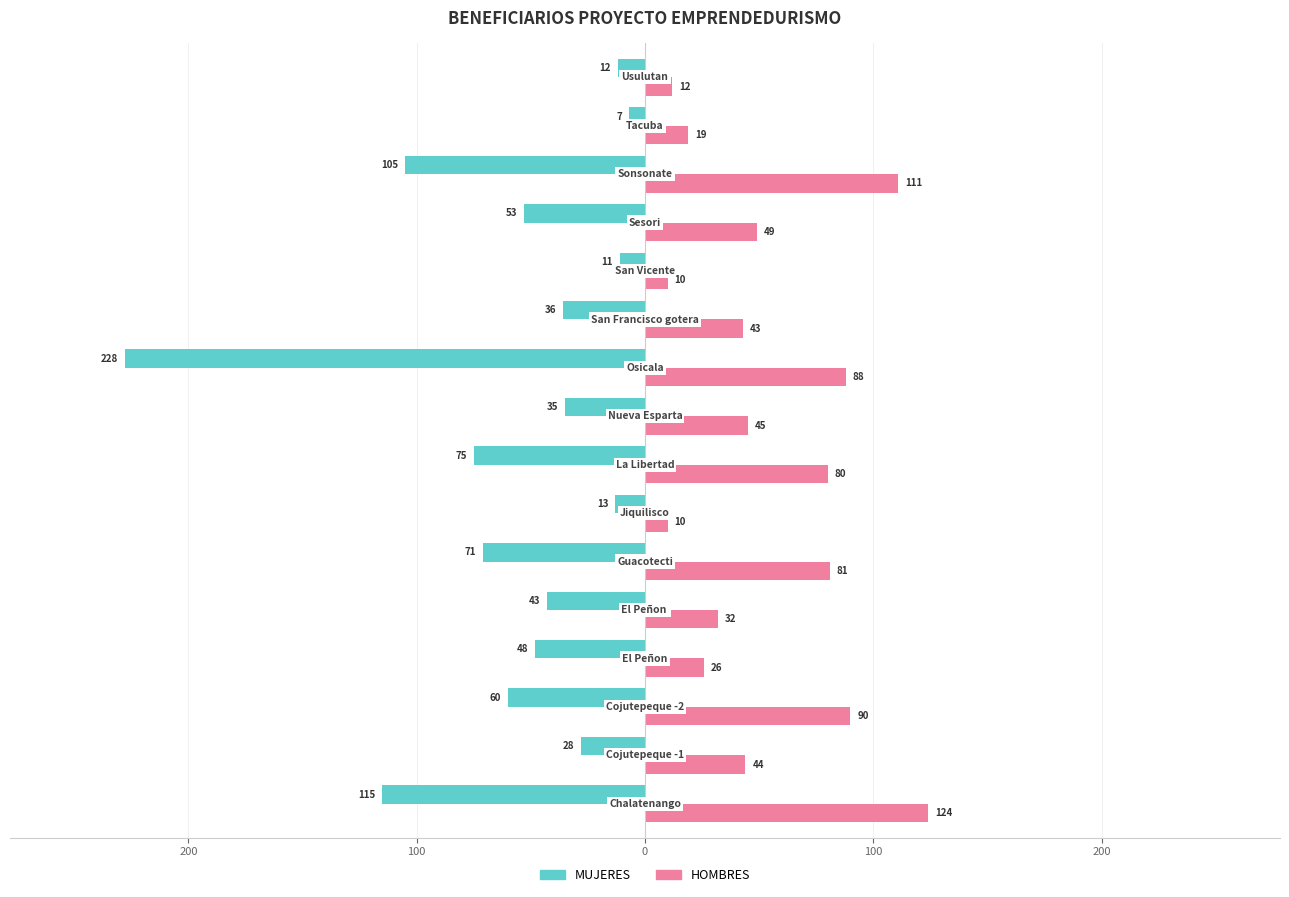

What is the difference between the second highest and second lowest values in the HOMBRES series?

101